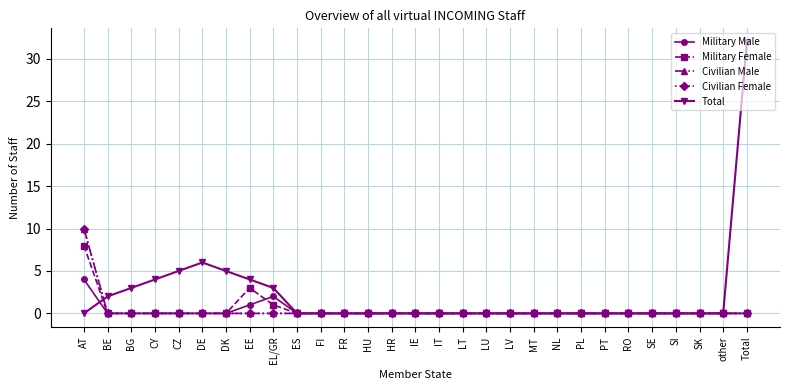

Which series ends up on top after the final intersection of Military Male and Total?

Total